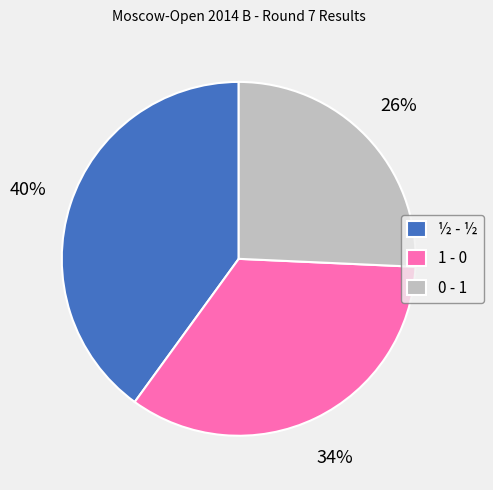

Which slice is the largest?

½ - ½